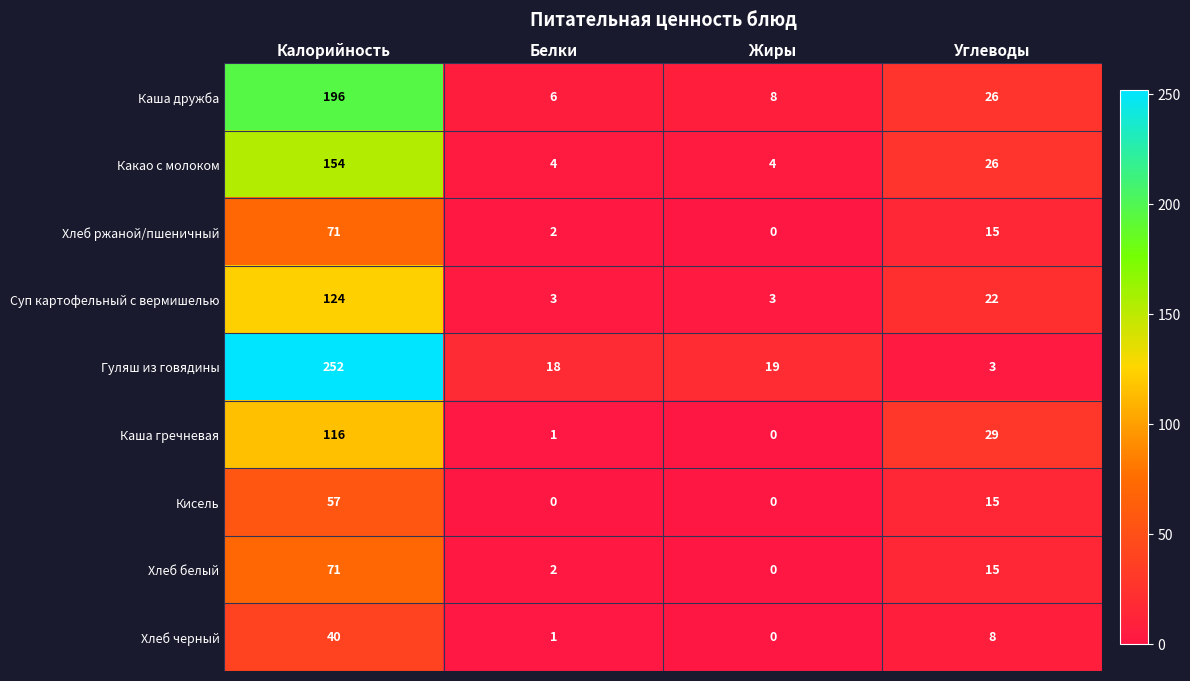

What is the difference between the highest and lowest values at Белки?

18